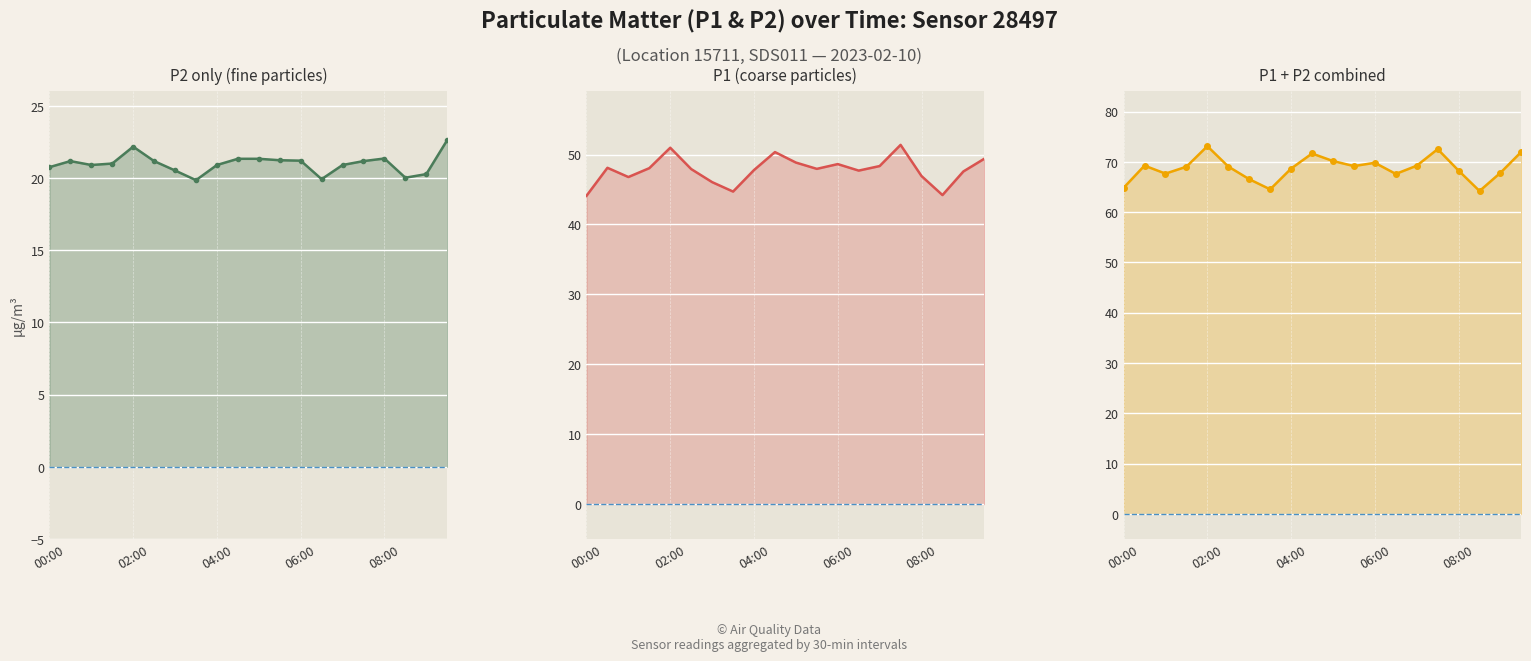

How many series are shown in this chart?

3